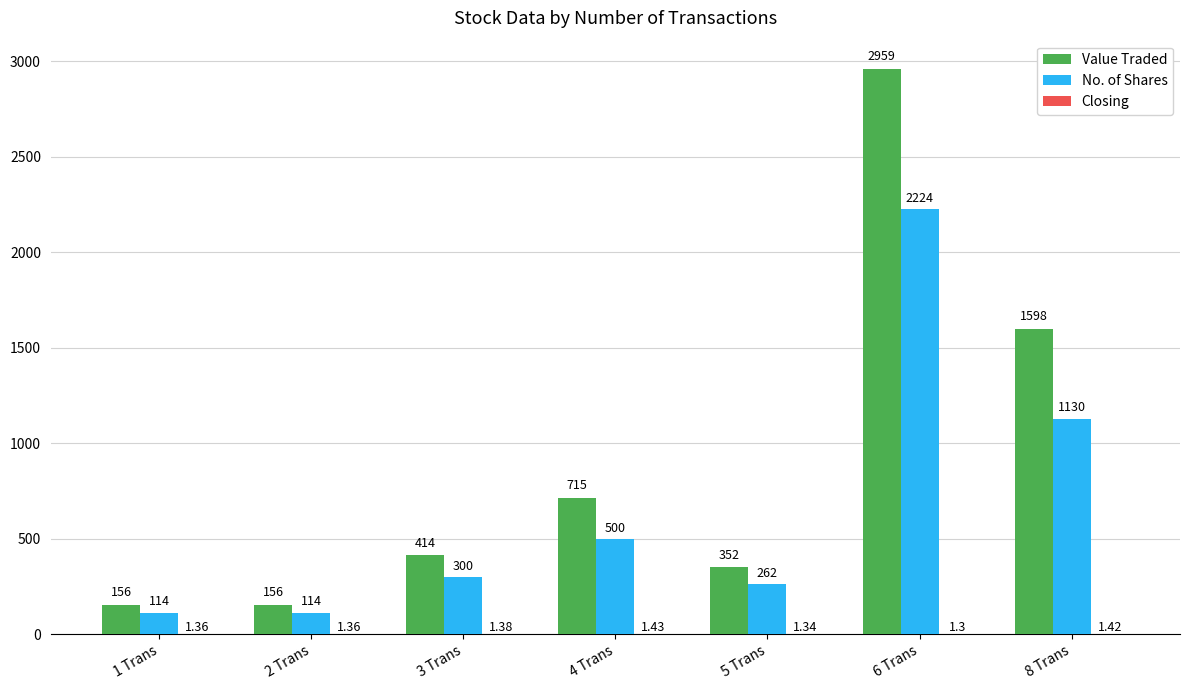

Where is No. of Shares nearest to the value 1169?

8 Trans